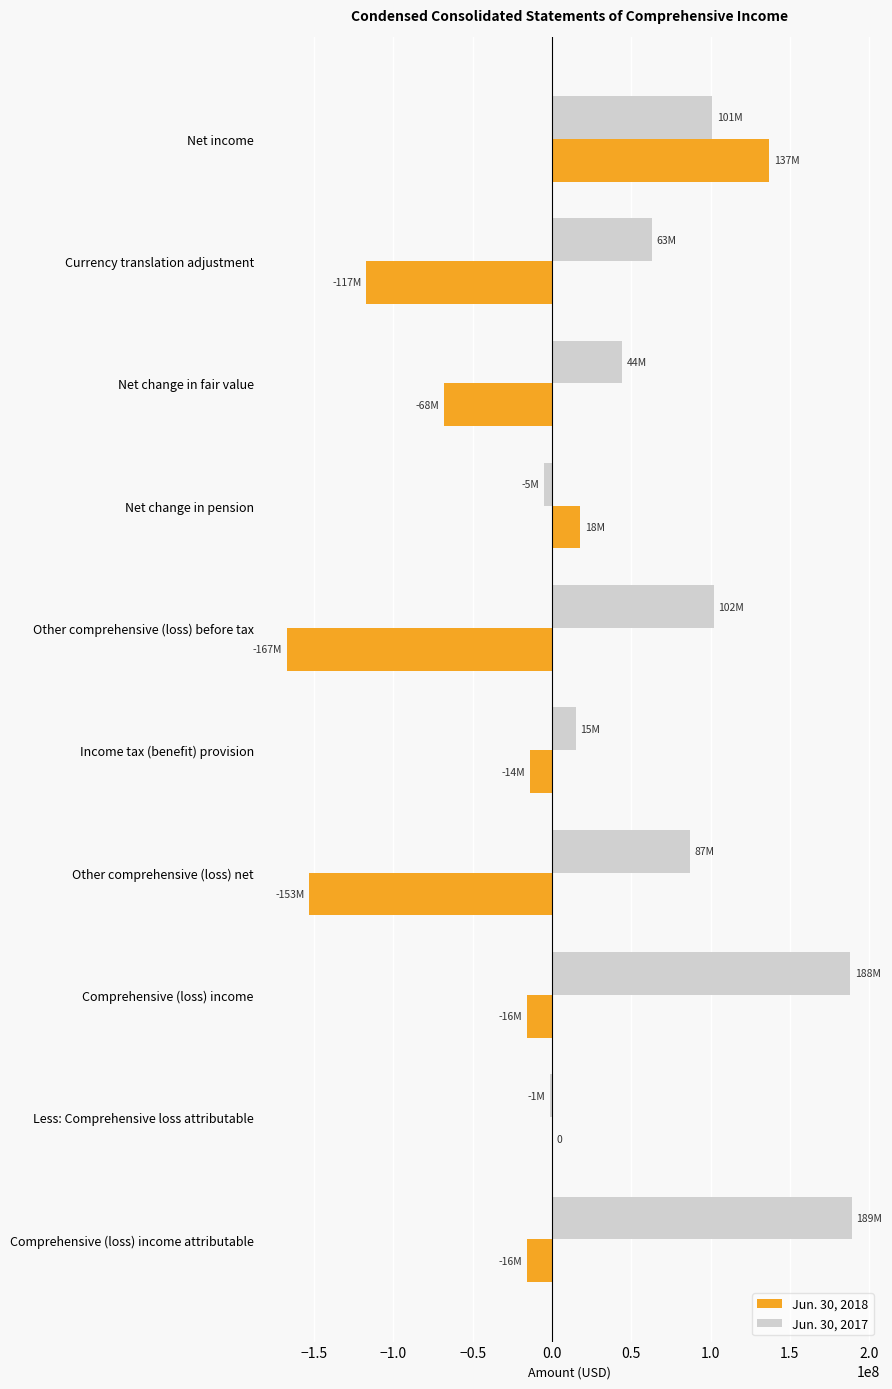

Count the number of categories in the chart.

10